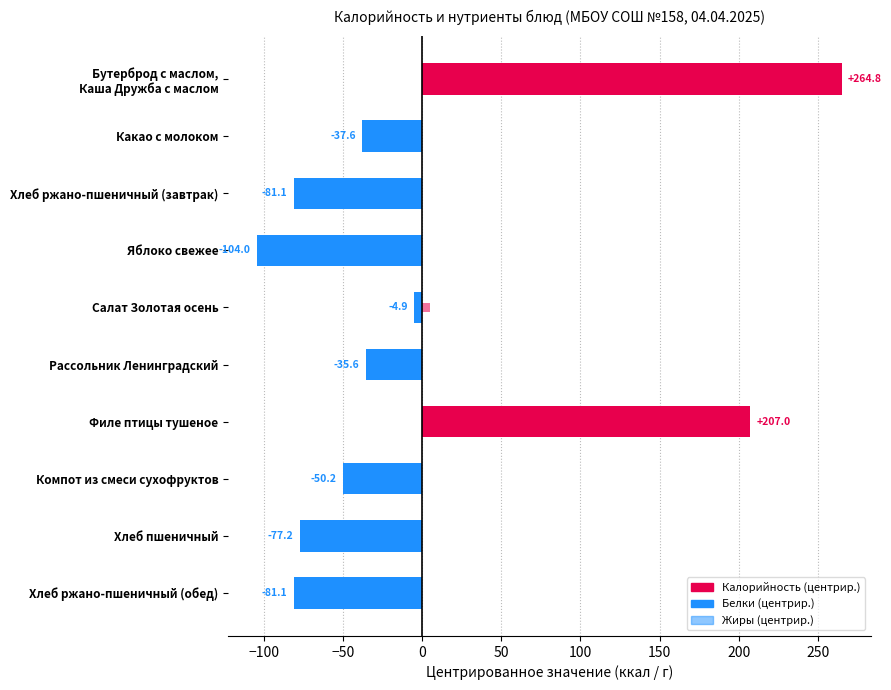

Which series changed the most between Филе птицы тушеное and Компот из смеси сухофруктов?

Калорийность (центрир.)